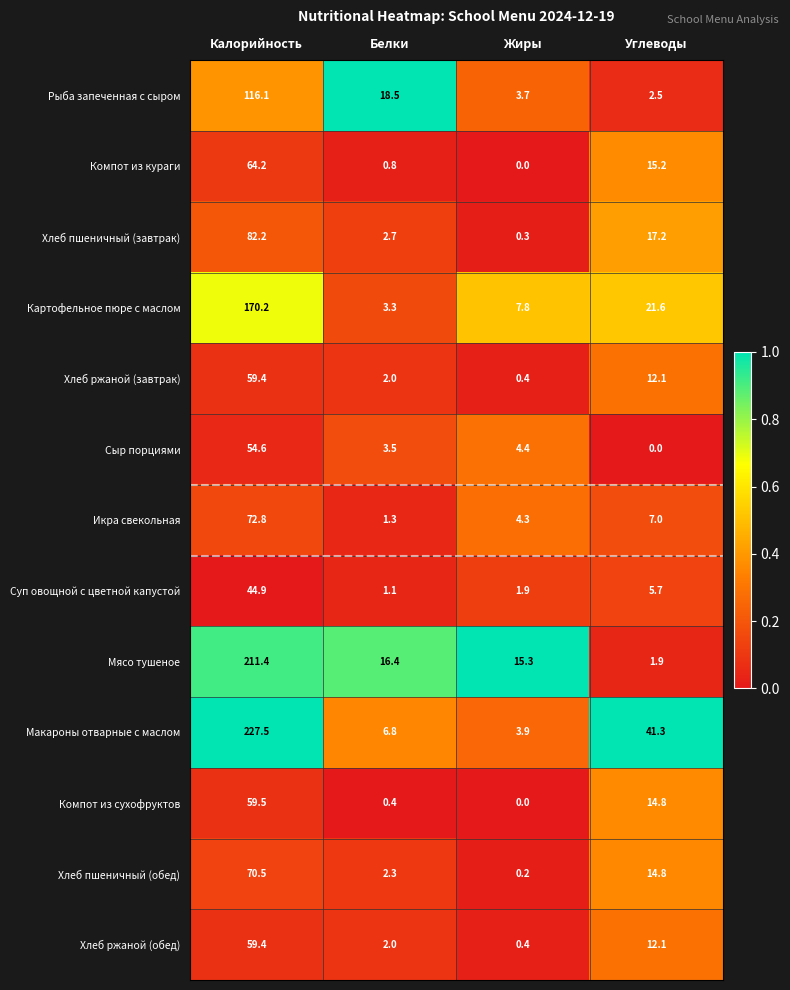

The value of Икра свекольная at Калорийность is 42.1. True or false?

False